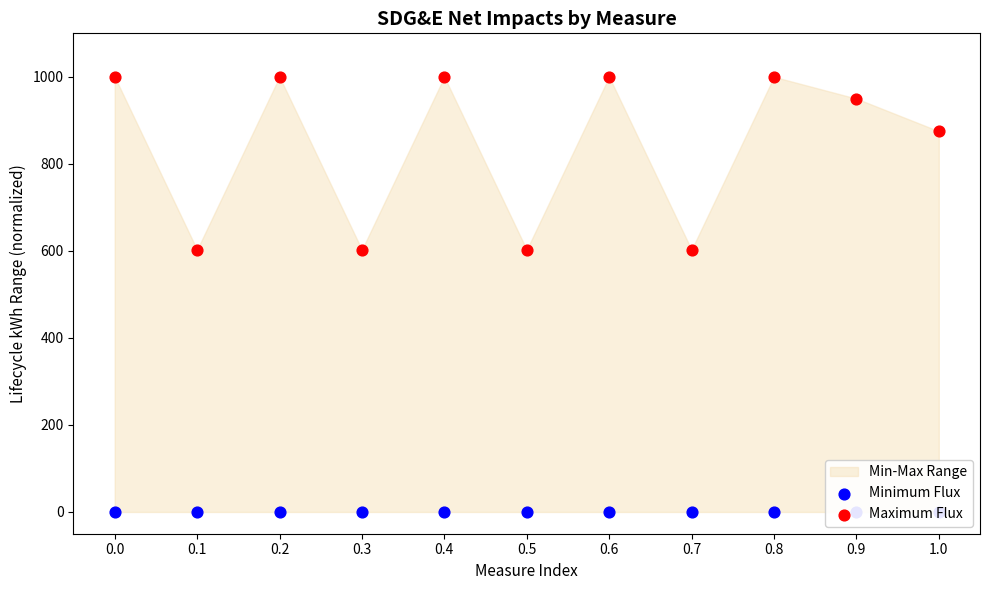

At how many categories does at least one series exceed 3?

11